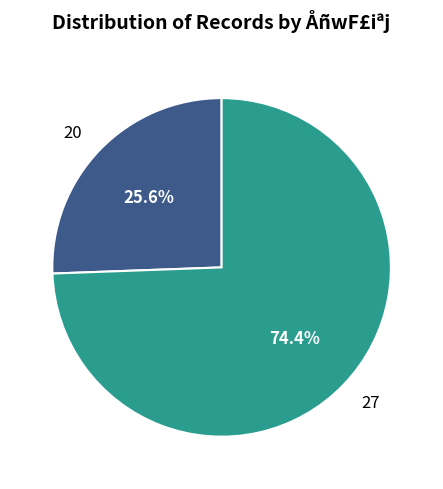

To the nearest percent, what is the average slice percentage?

50%